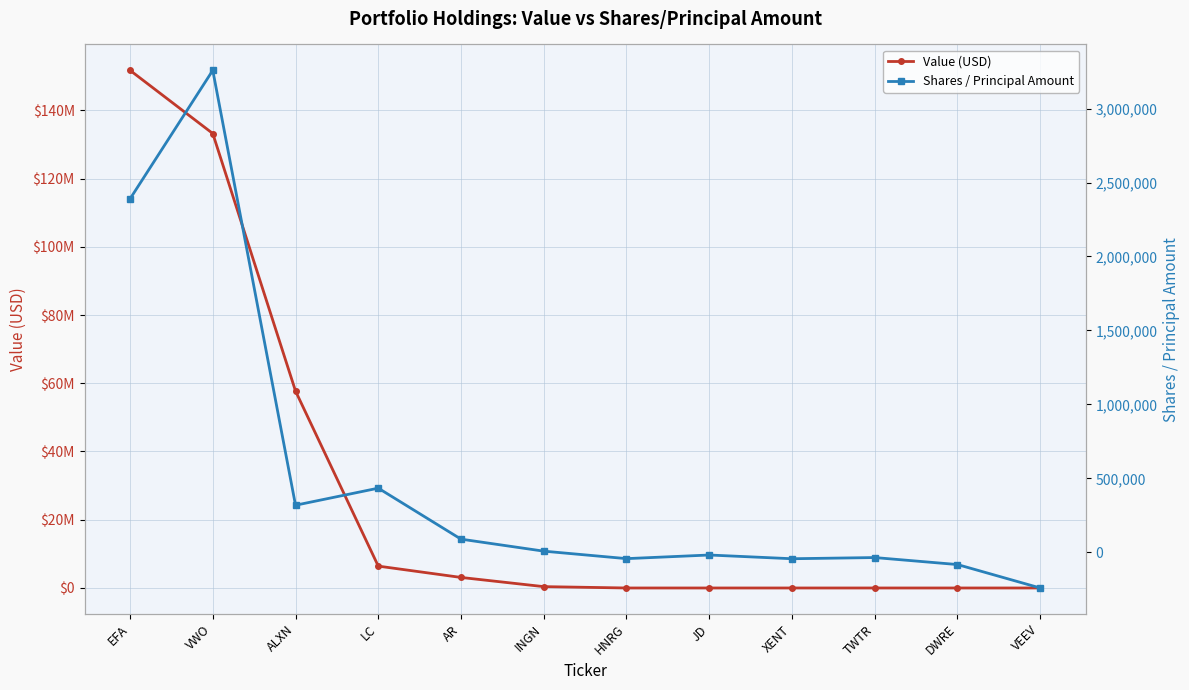

What value does the Shares / Principal Amount series have at VWO?

3258000